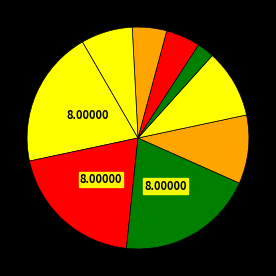

How many segments does this pie chart have?

9